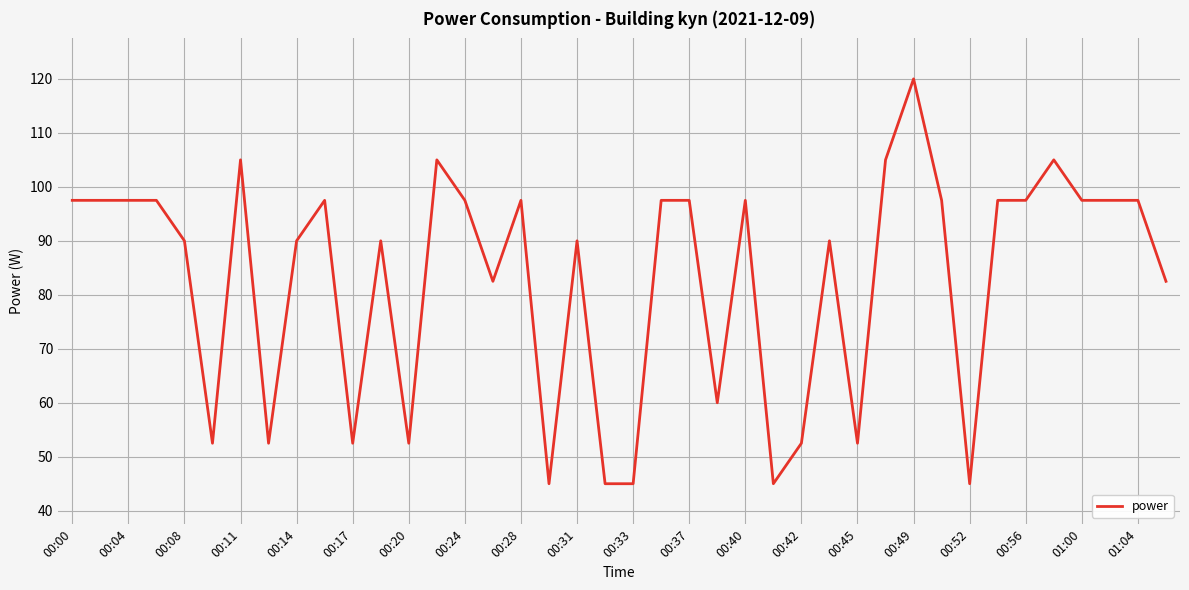

What is the greatest value displayed?

120.0